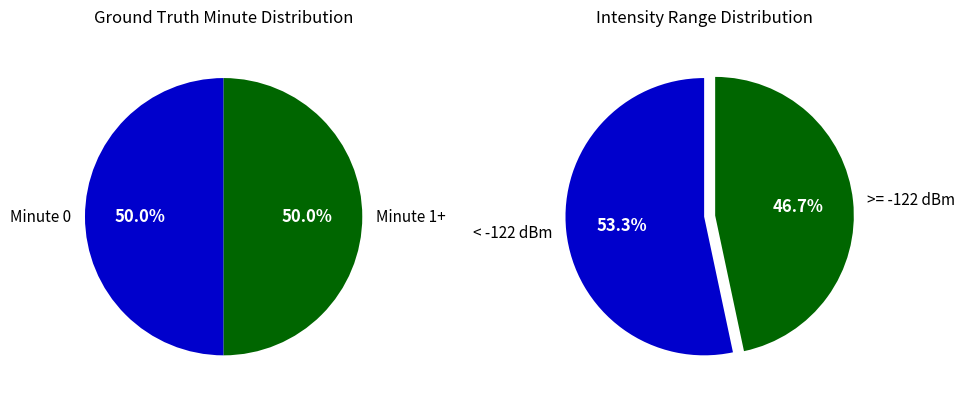

Is there a majority slice in this chart?

No